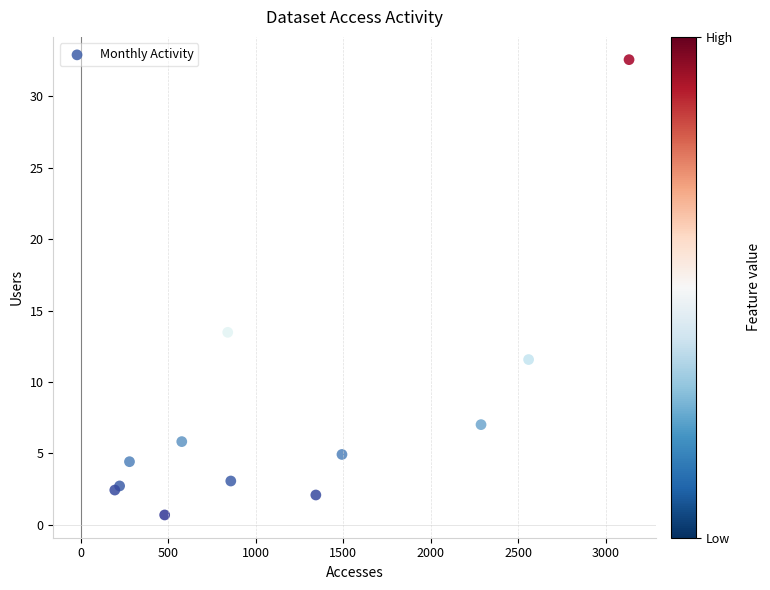

What Y value in the scatter plot is closest to 16?

13.5